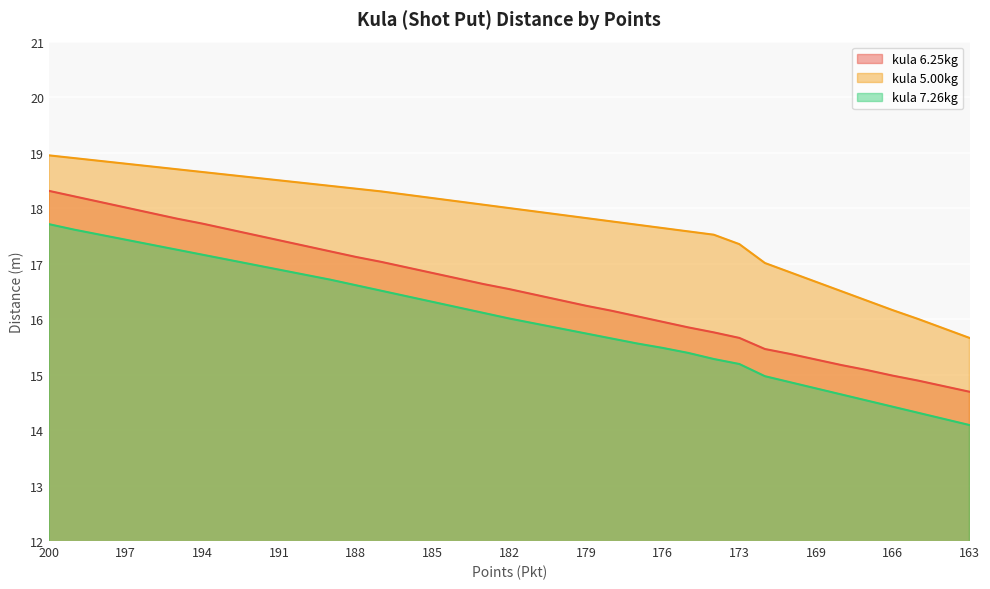

At which label does kula 5.00kg reach its minimum?

163